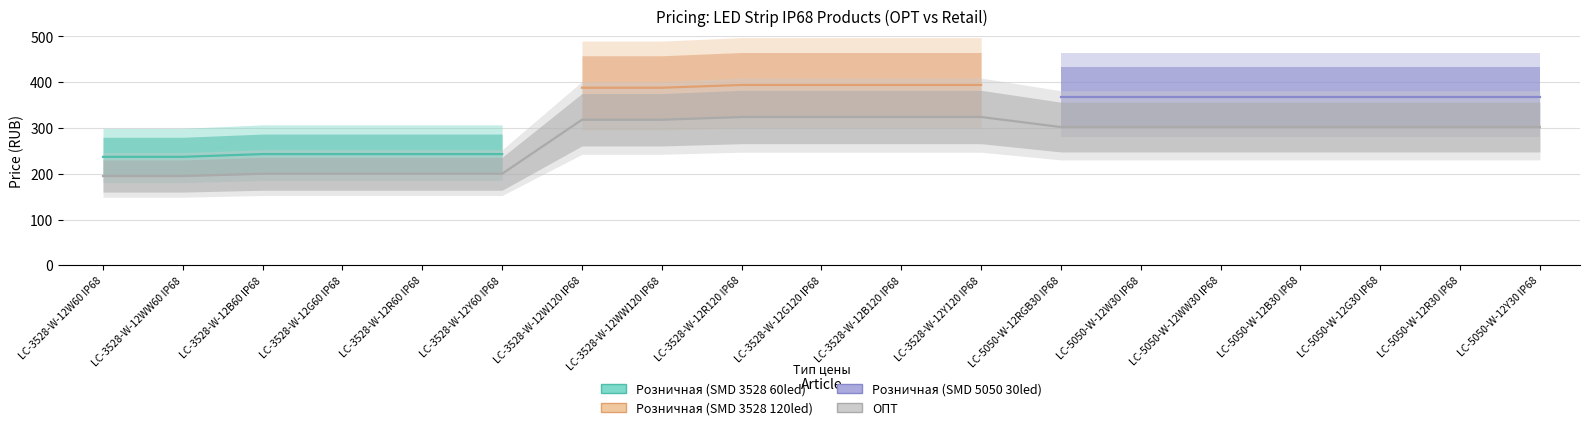

Between LC-3528-W-12R60 IP68 and LC-5050-W-12RGB30 IP68, which series saw the biggest shift?

ОПТ